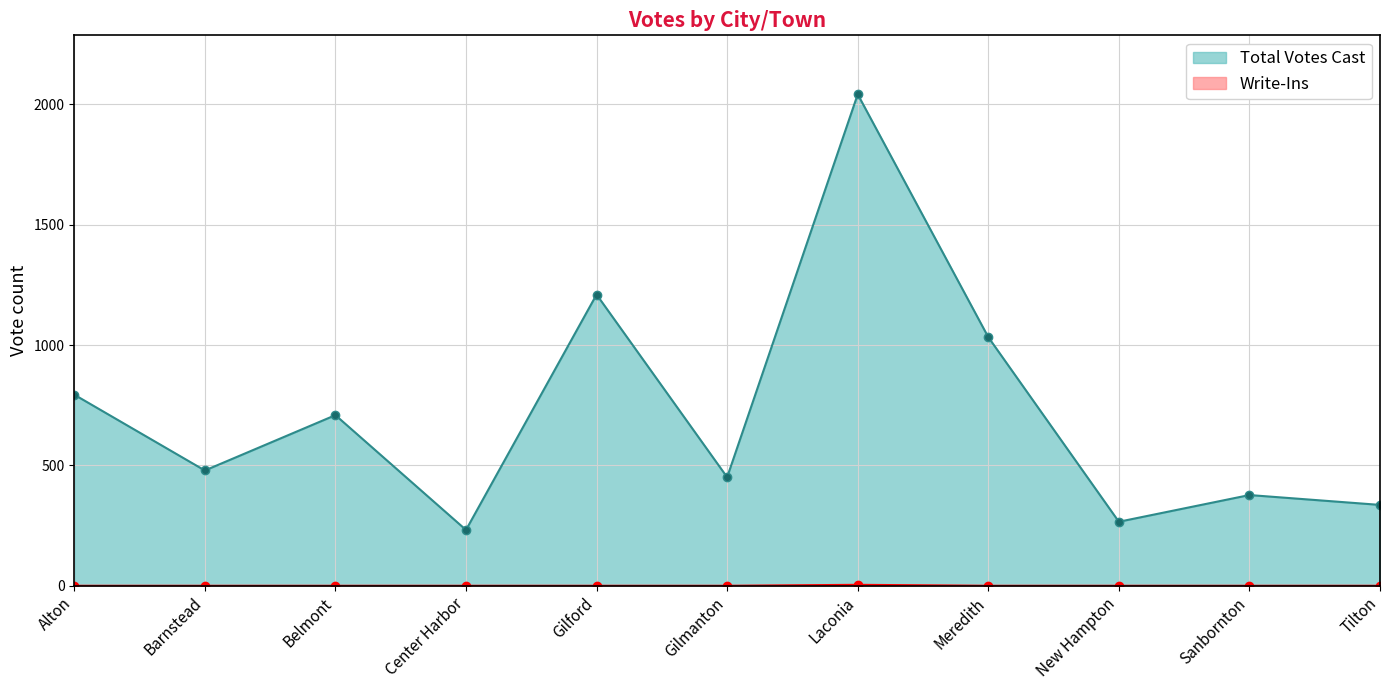

True or false: Total Votes Cast and Write-Ins cross at least once.

False